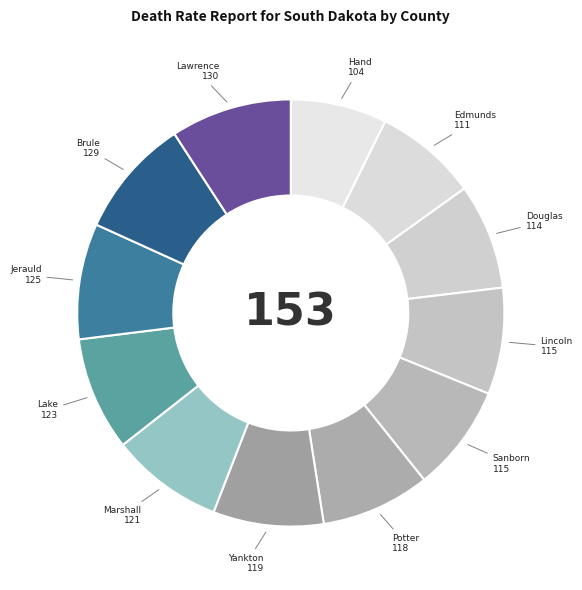

How many slices are in this pie chart?

12